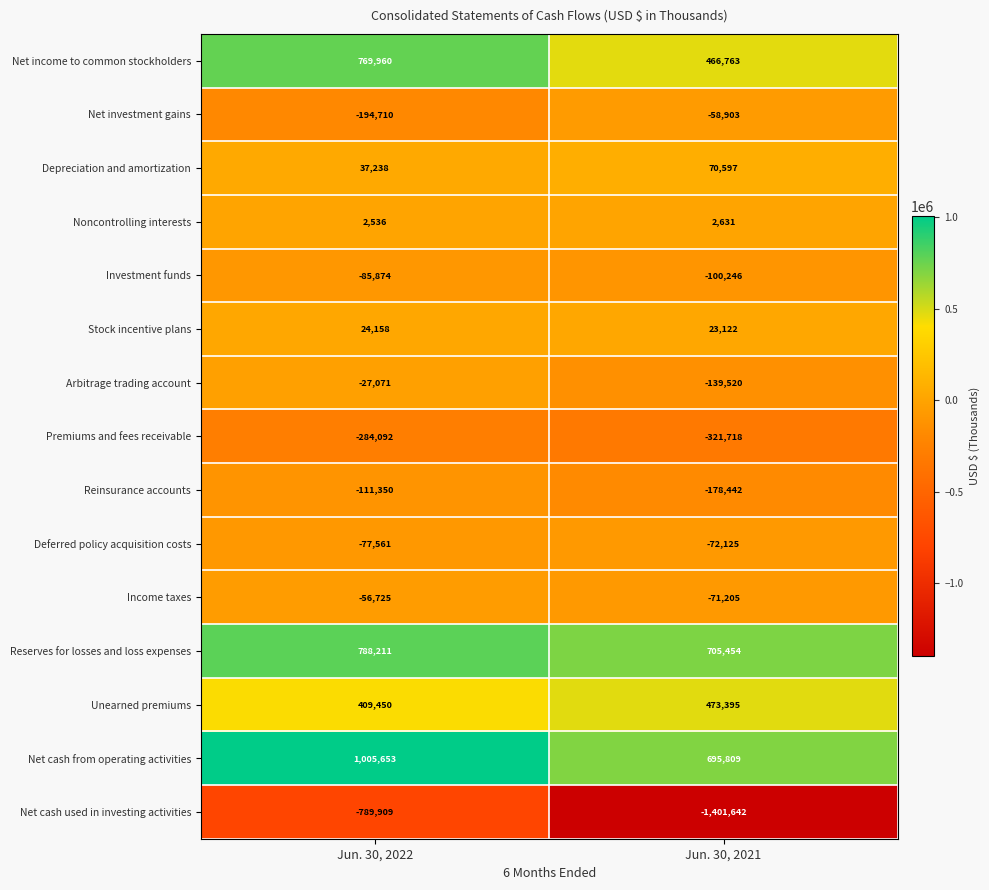

What is the sum of the Unearned premiums values at Jun. 30, 2022 and Jun. 30, 2021?

882845